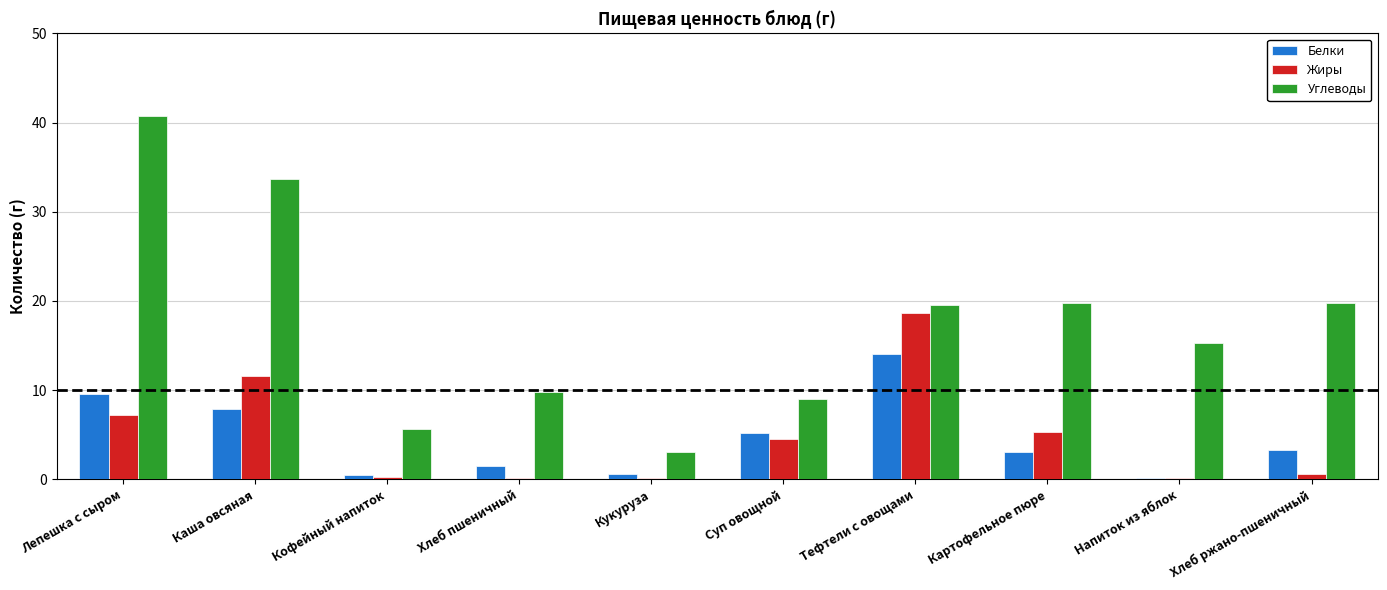

Which series changed the most between Каша овсяная and Кофейный напиток?

Углеводы